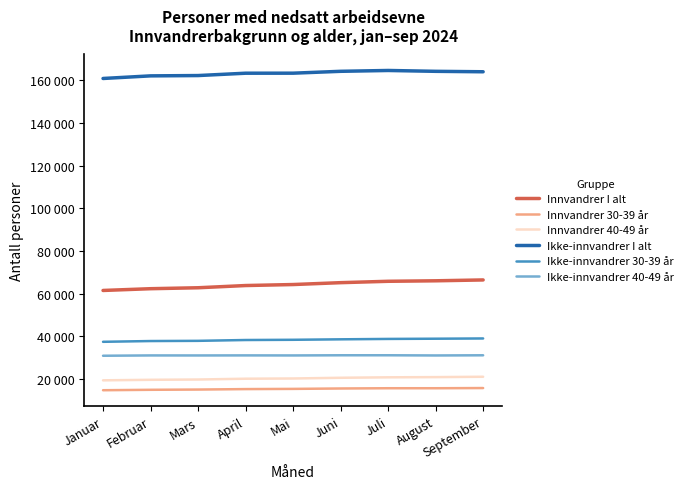

Does the chart display data point markers on the line(s)?

No